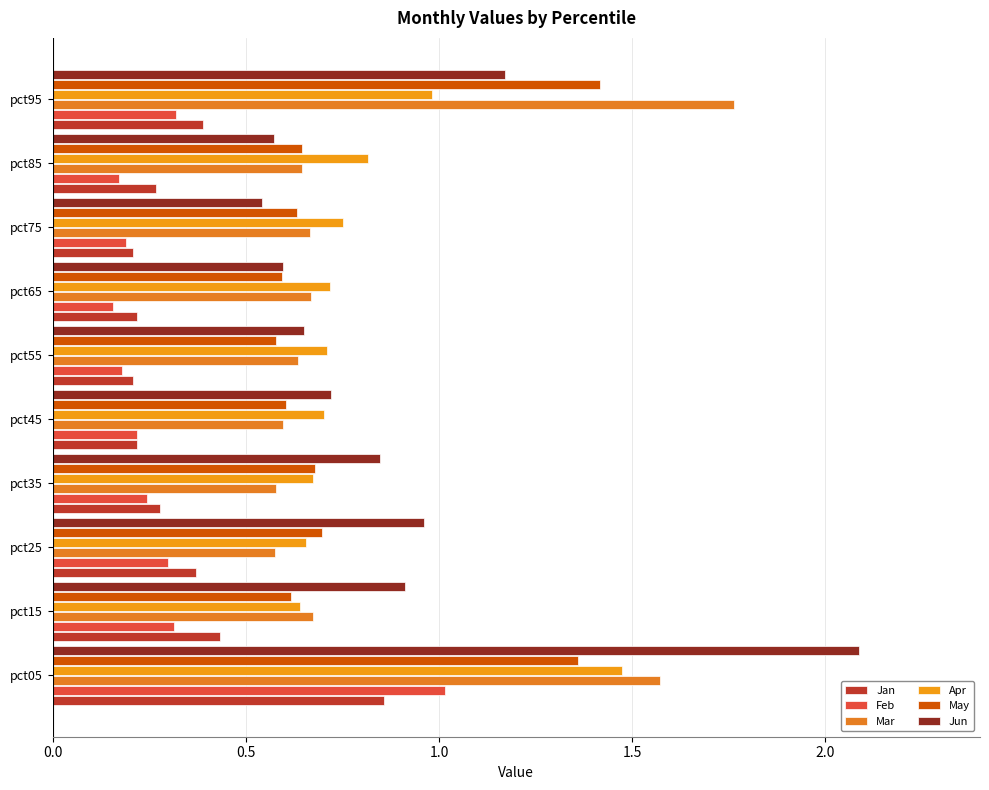

How many categories are shown in the chart?

10